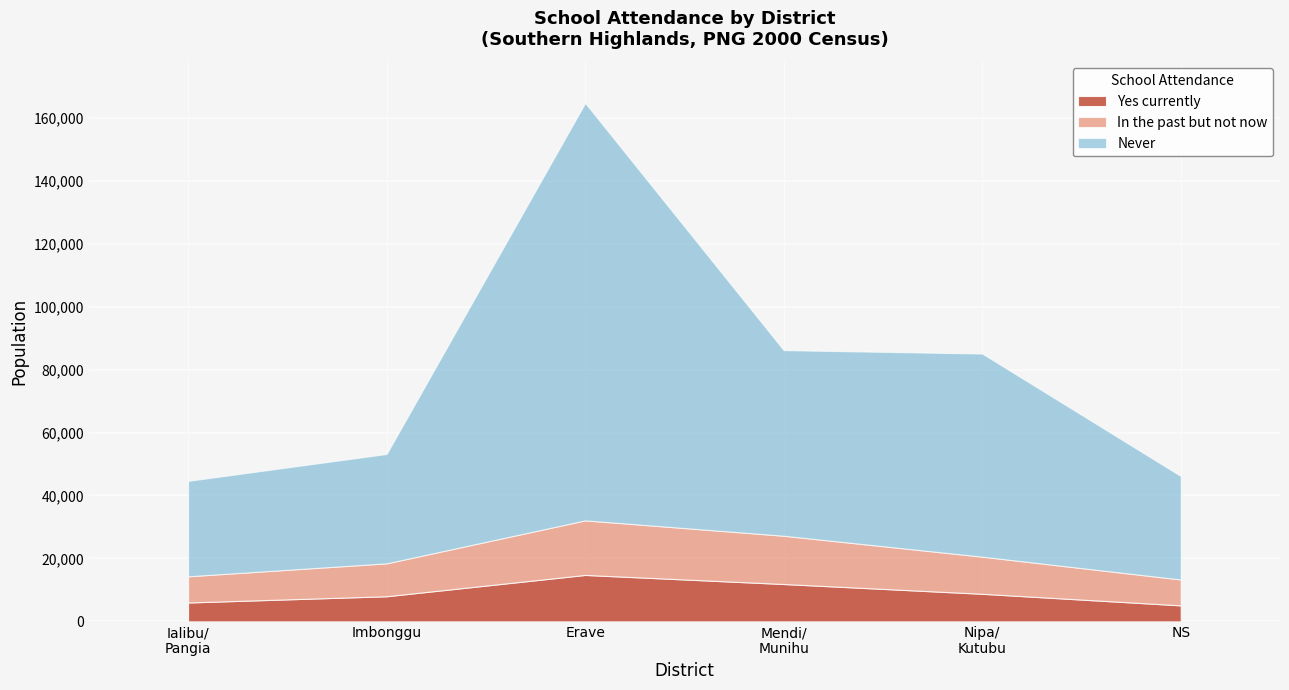

At how many categories does at least one series exceed 46560?

3